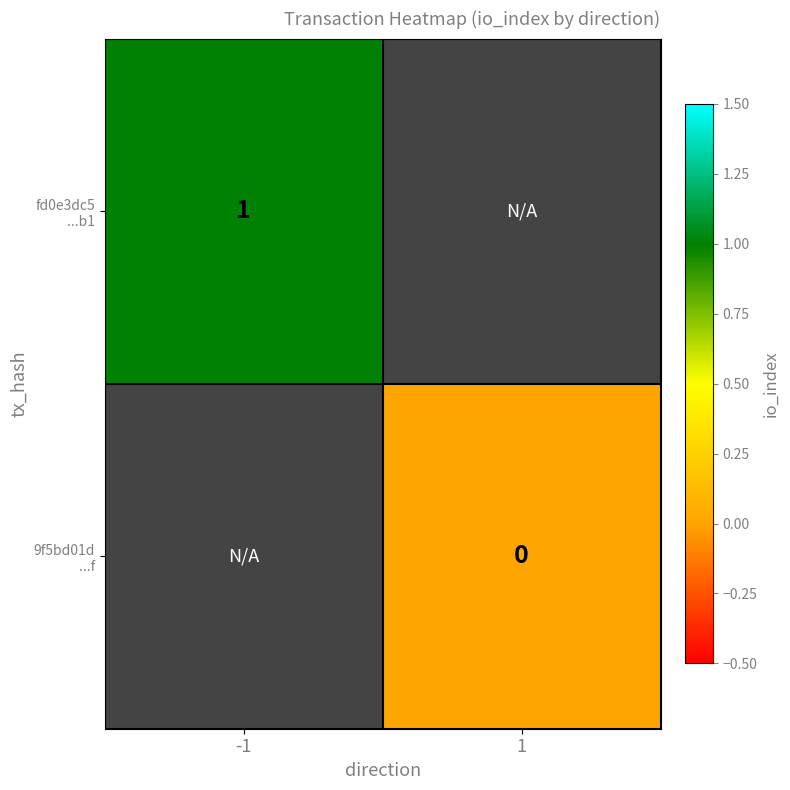

How many series are shown in this chart?

2